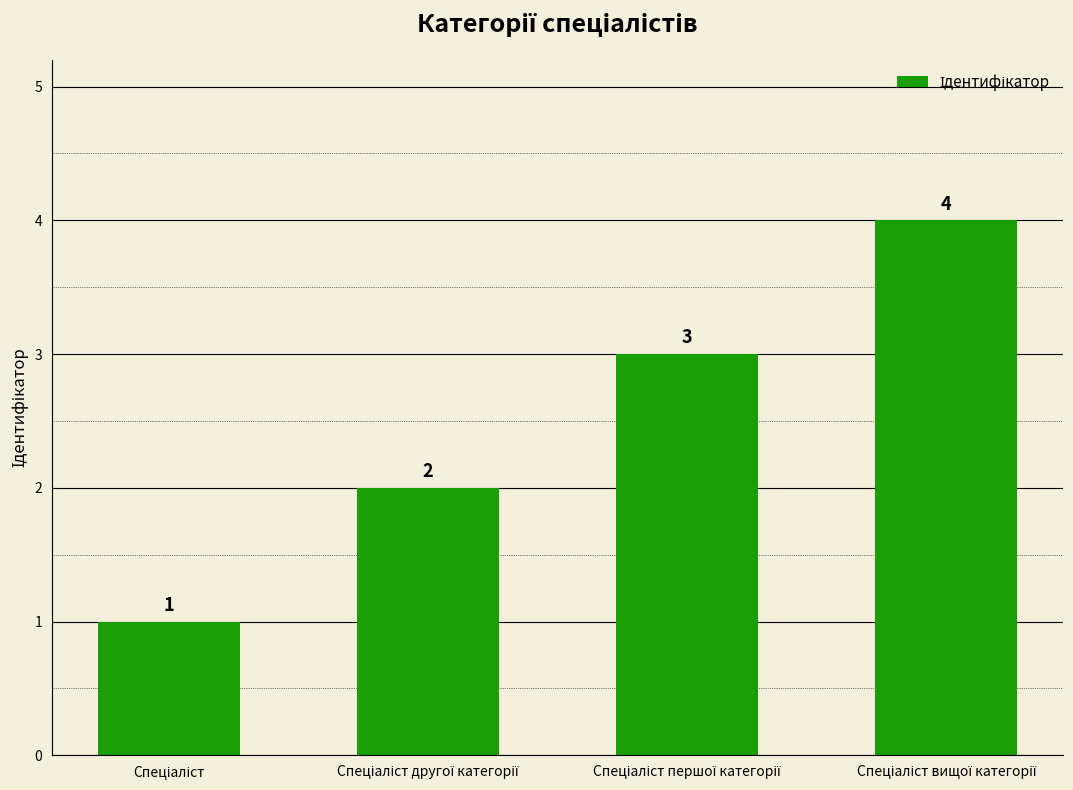

What is the sum of all values?

10